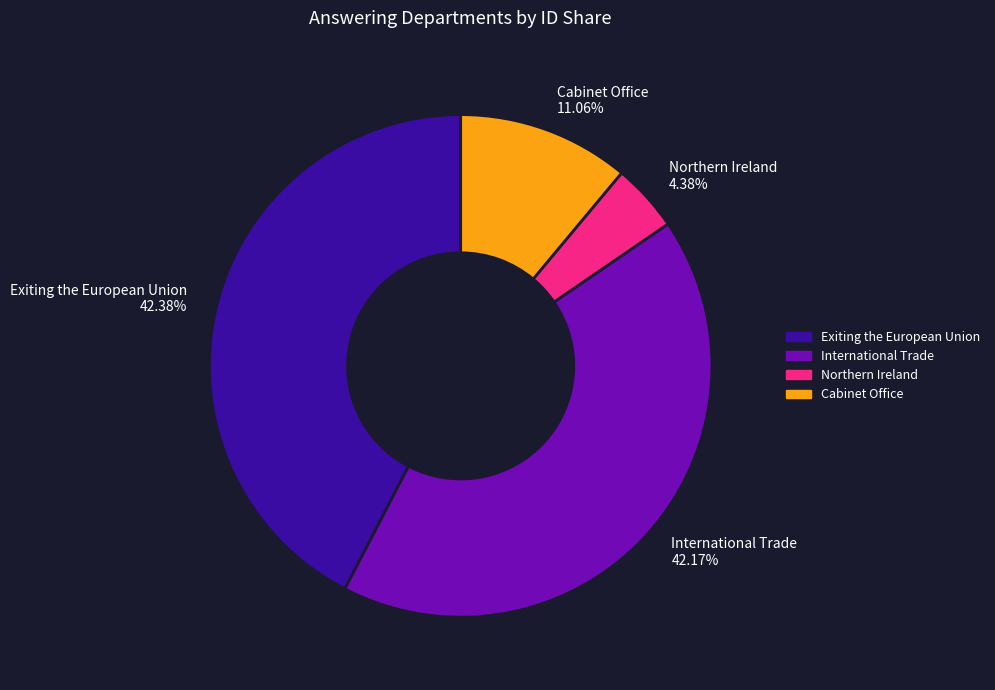

To the nearest percent, what is the average slice percentage?

25%